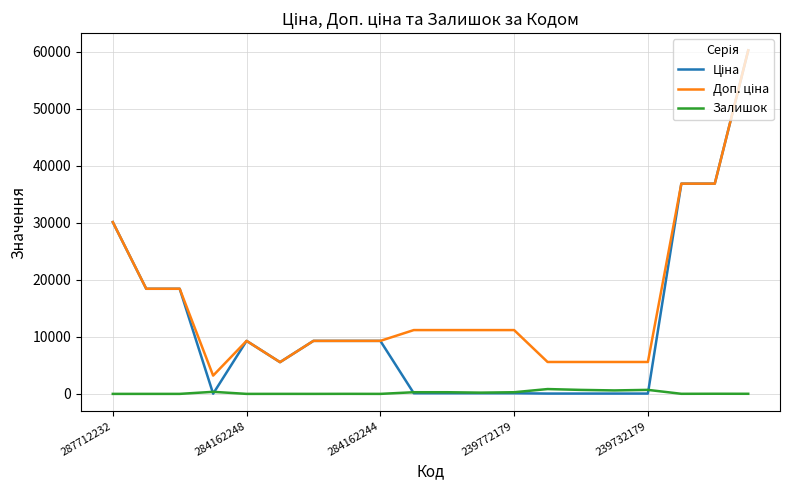

List the series in order of their peak value, highest first.

Ціна, Доп. ціна, Залишок